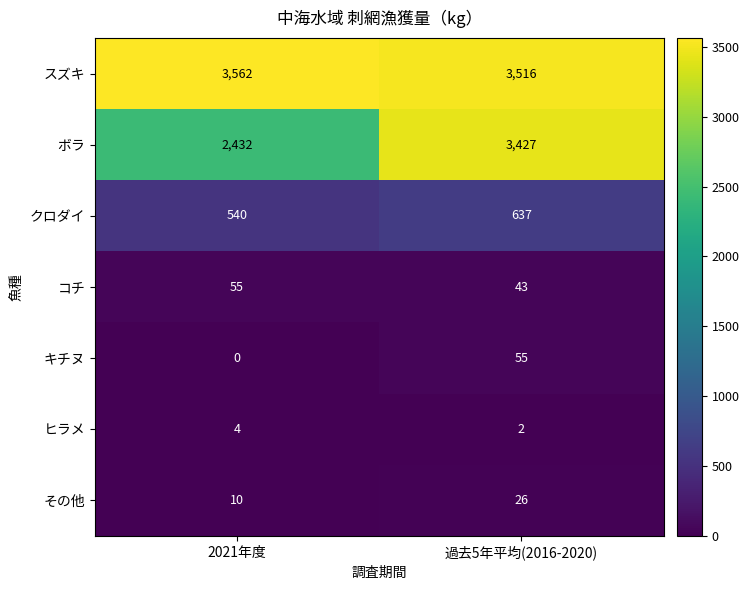

At which label does ヒラメ reach its peak?

2021年度